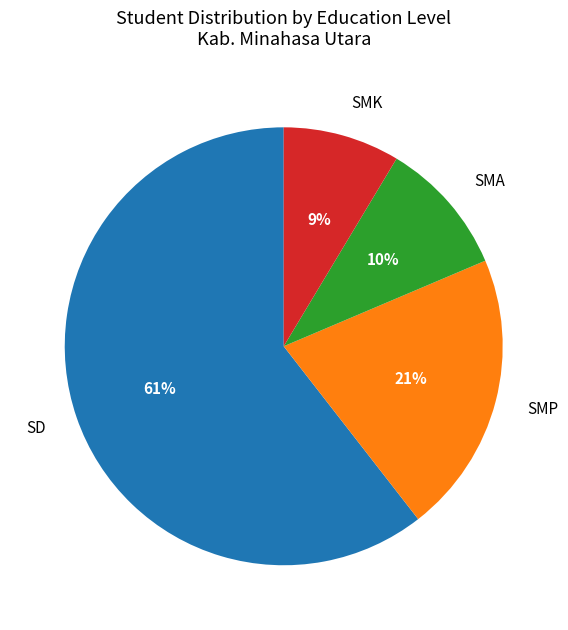

Is there any slice that represents more than half of the pie?

Yes